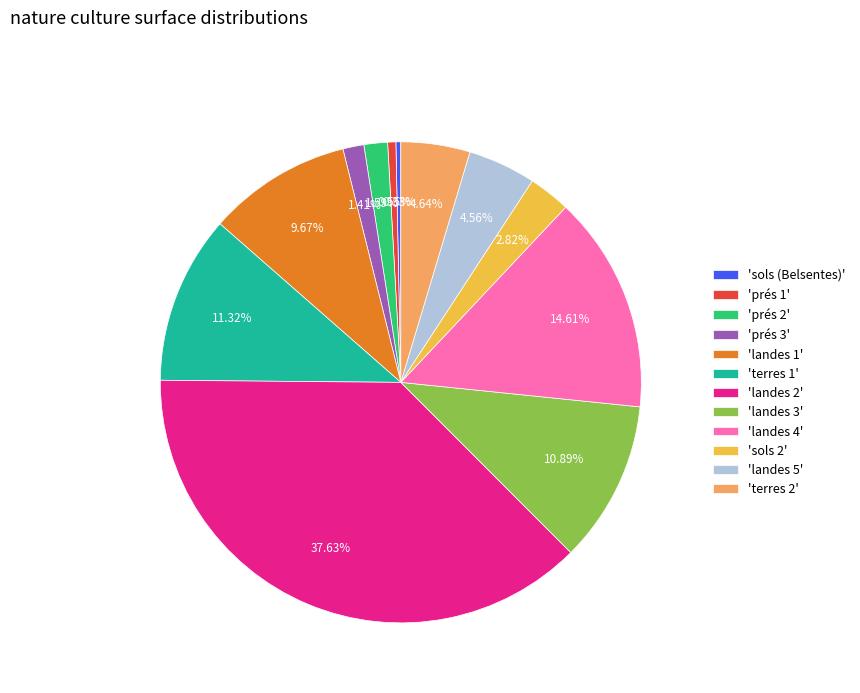

Does any single category account for the majority?

No